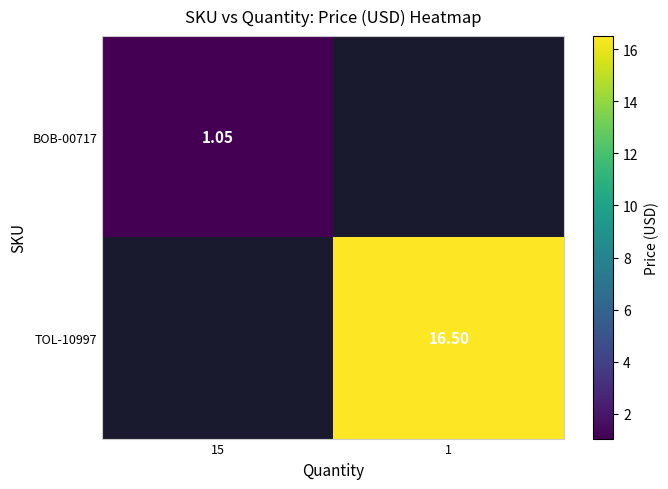

Which has a higher value, 15 or 1?

1